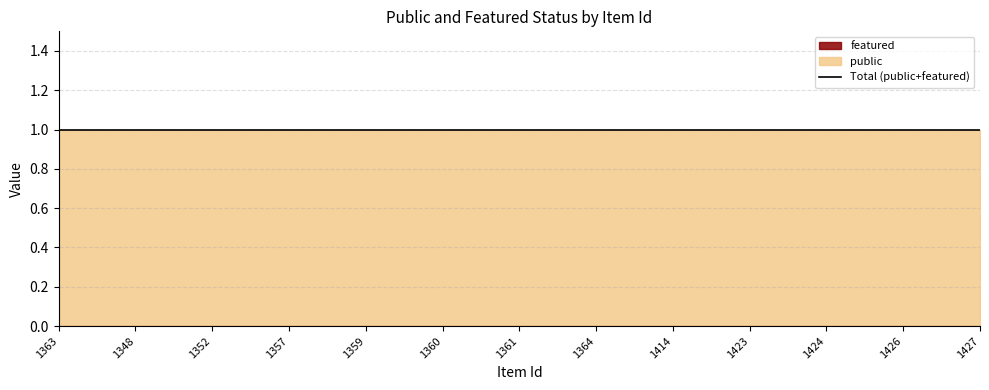

What is the label of the 8th point from the left?

1364